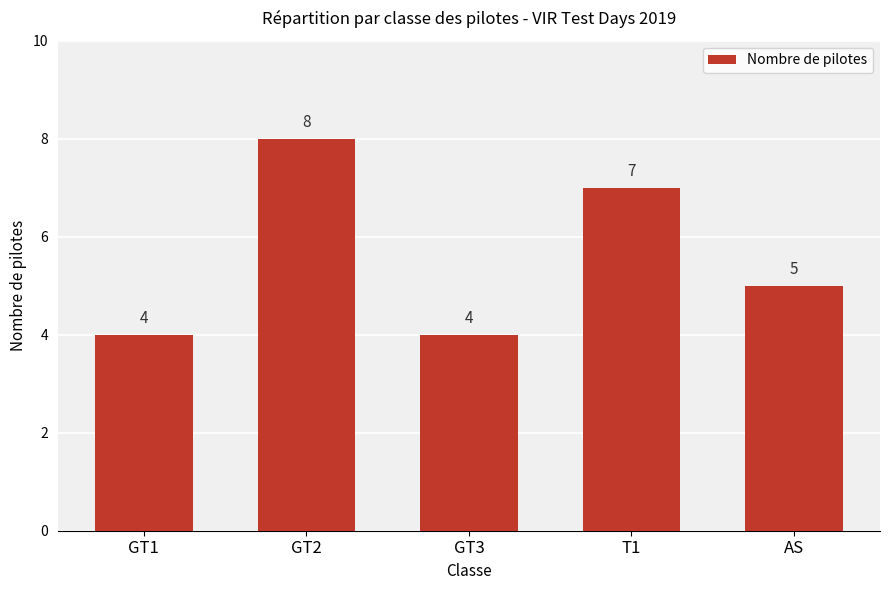

Approximately how many times larger is the value at T1 compared to AS?

1.4